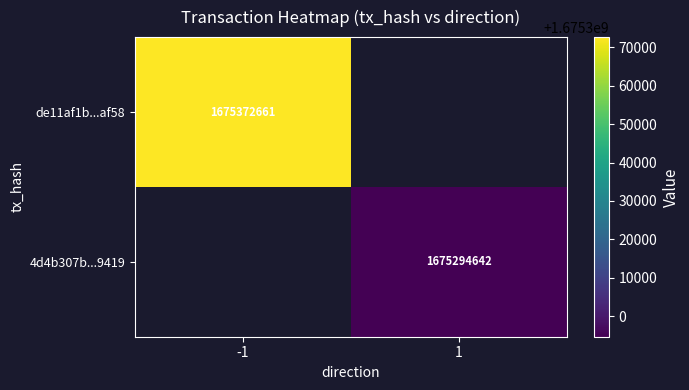

How many categories are shown in the chart?

2